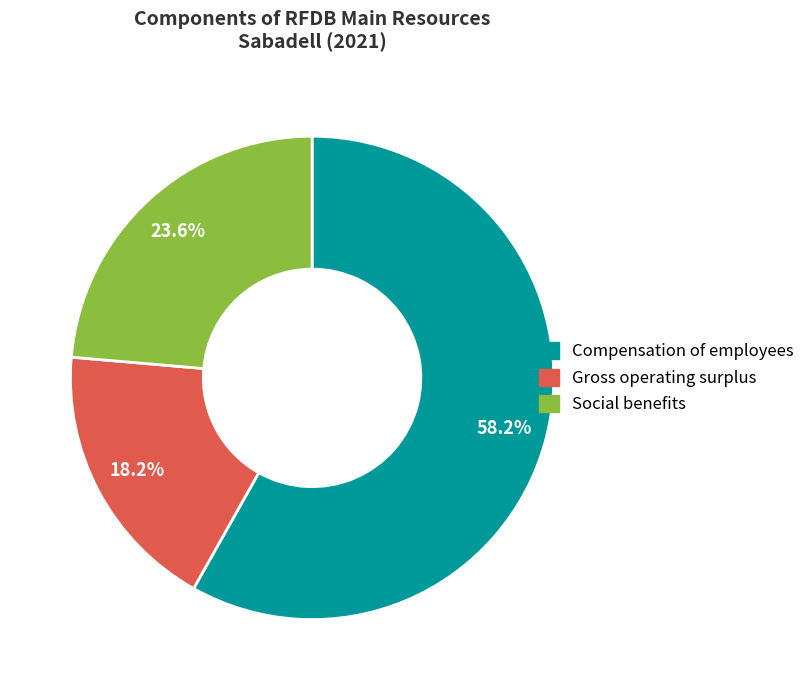

Does any single category account for the majority?

Yes